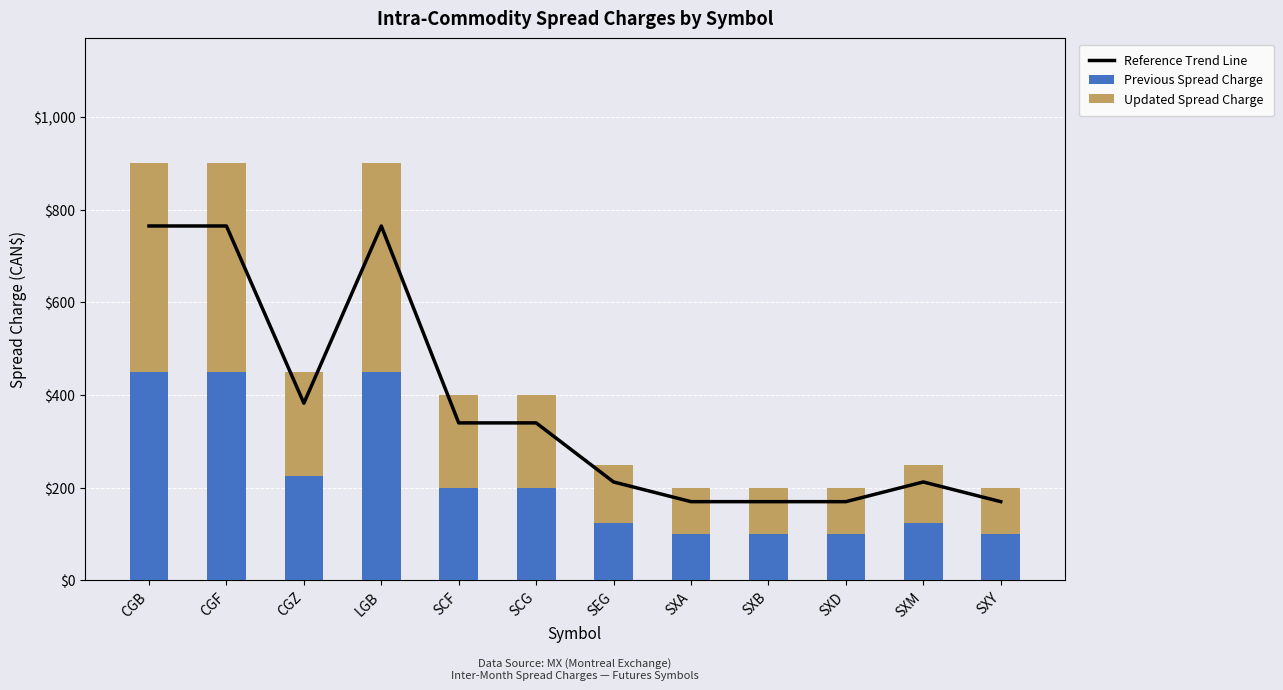

Which series has the largest total across all categories?

Reference Trend Line